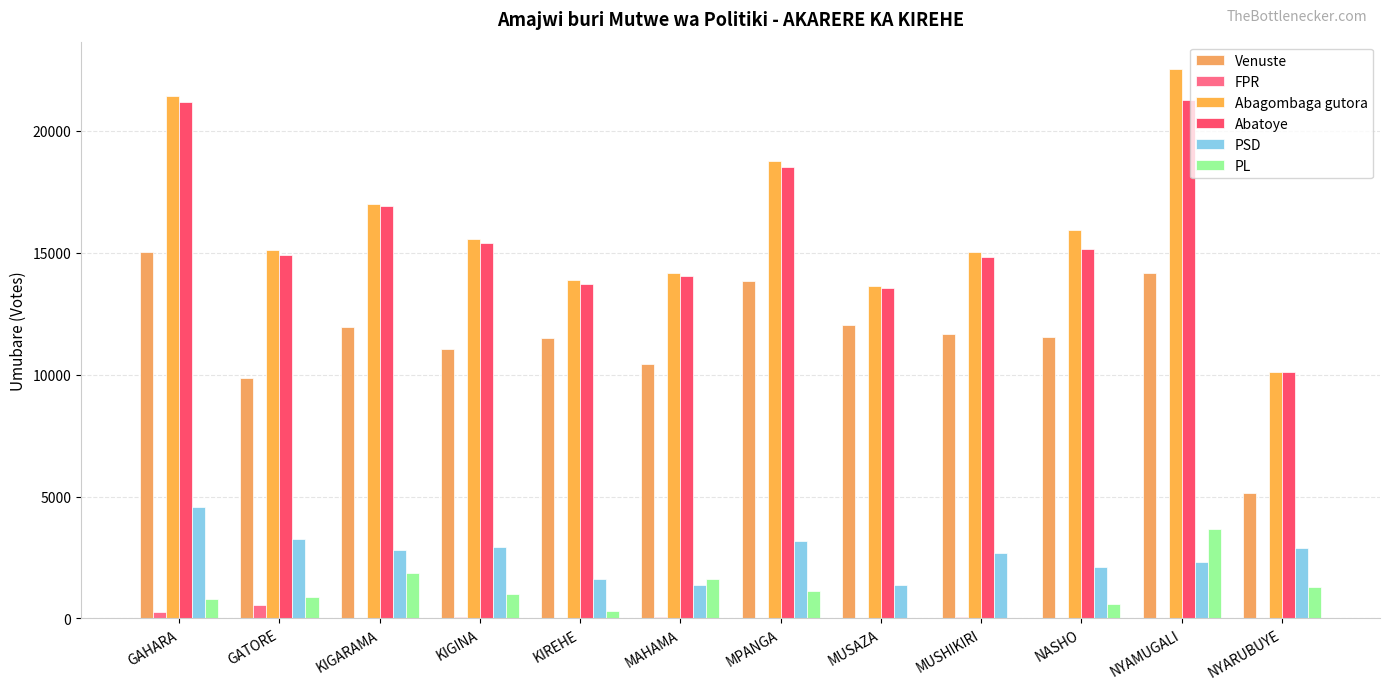

What is the total value across all series at MAHAMA?

41680